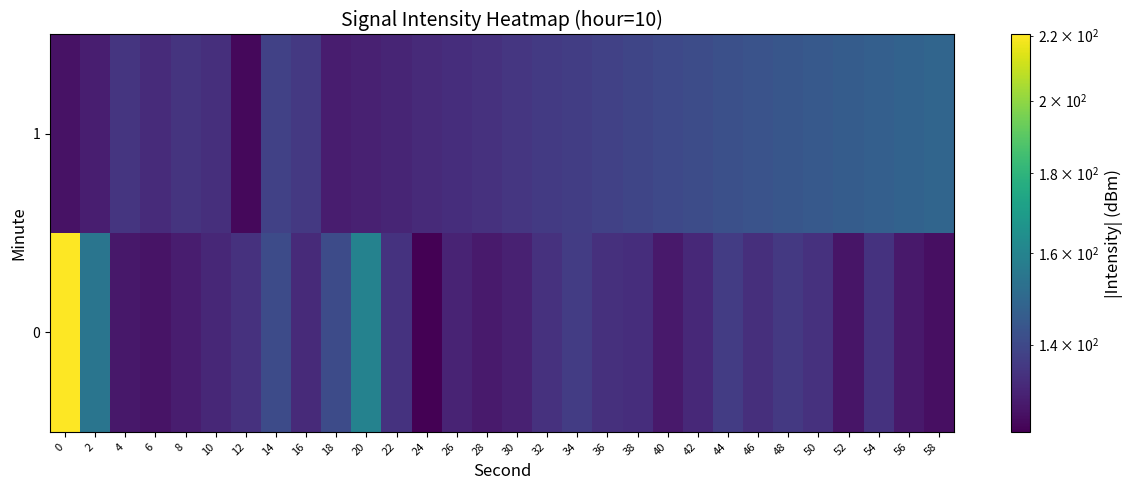

How many data points does each series have?

30